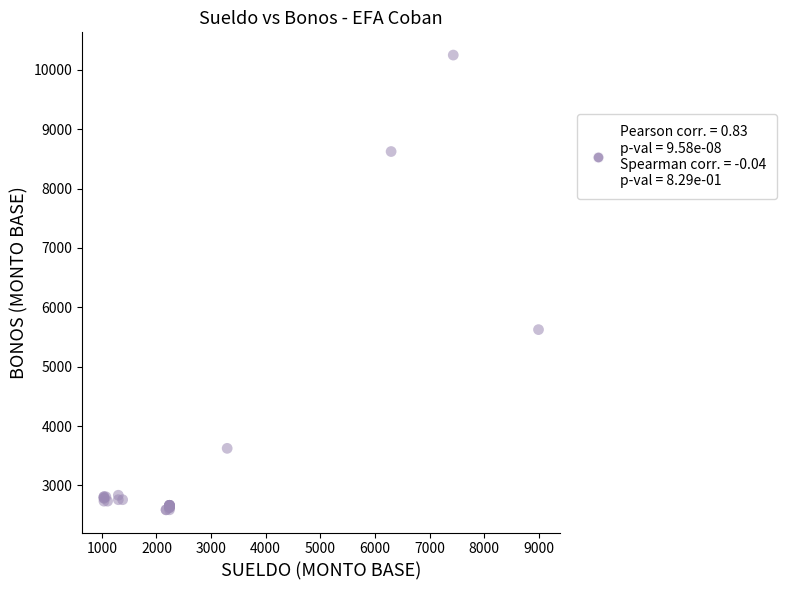

What Y value in the scatter plot is closest to 6420?

5625